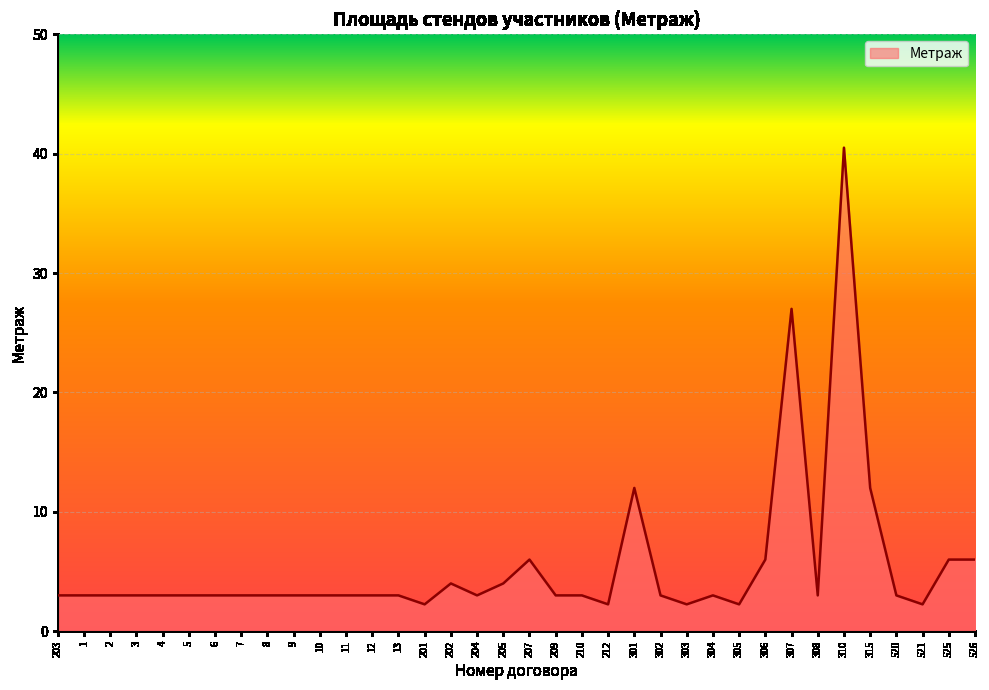

Between 525 and 307, which is larger?

307